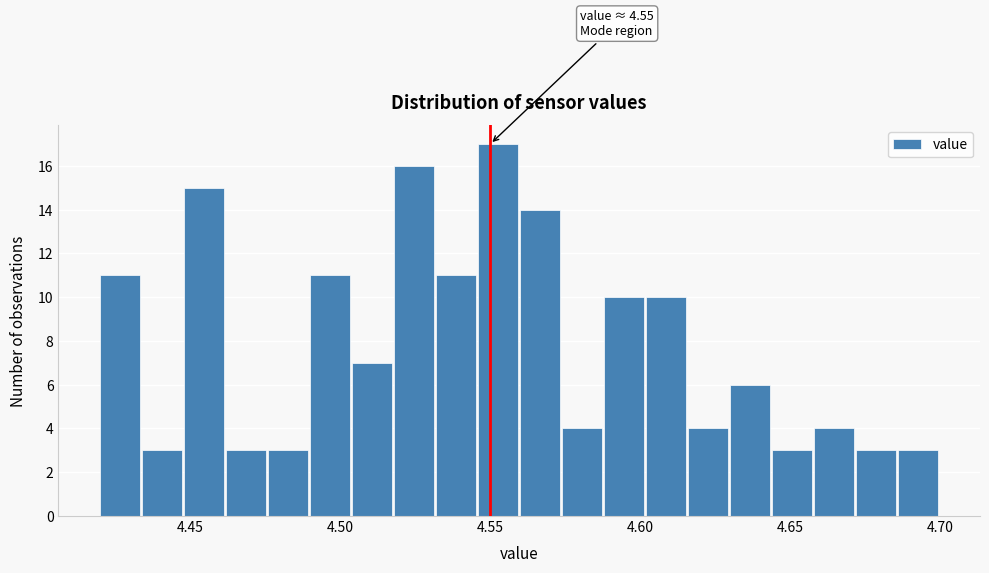

Read against the x-axis, roughly where is the centre of the tallest bar?

4.555